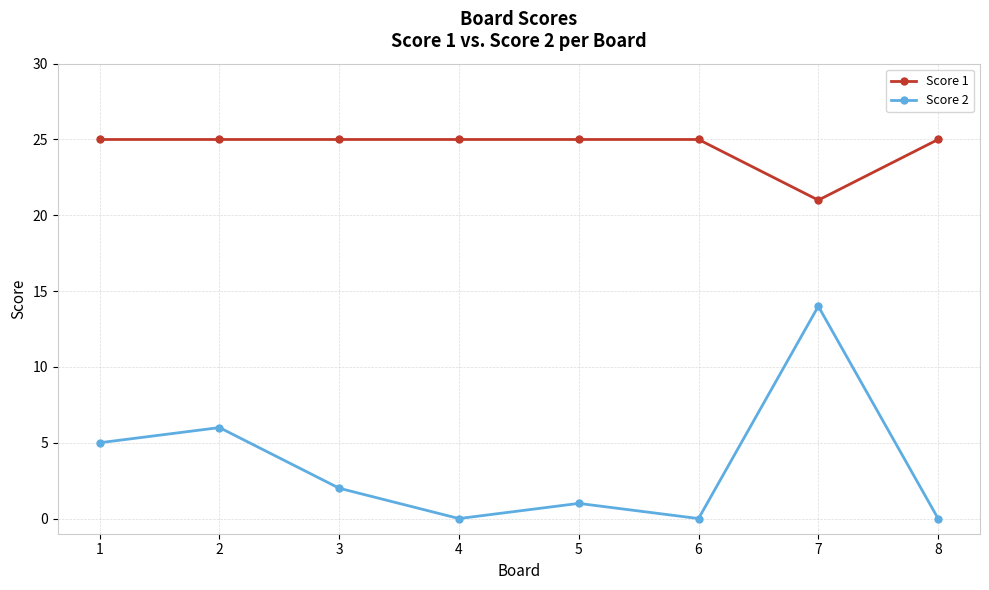

What is the value of the Score 2 point at the 2nd from the left?

6